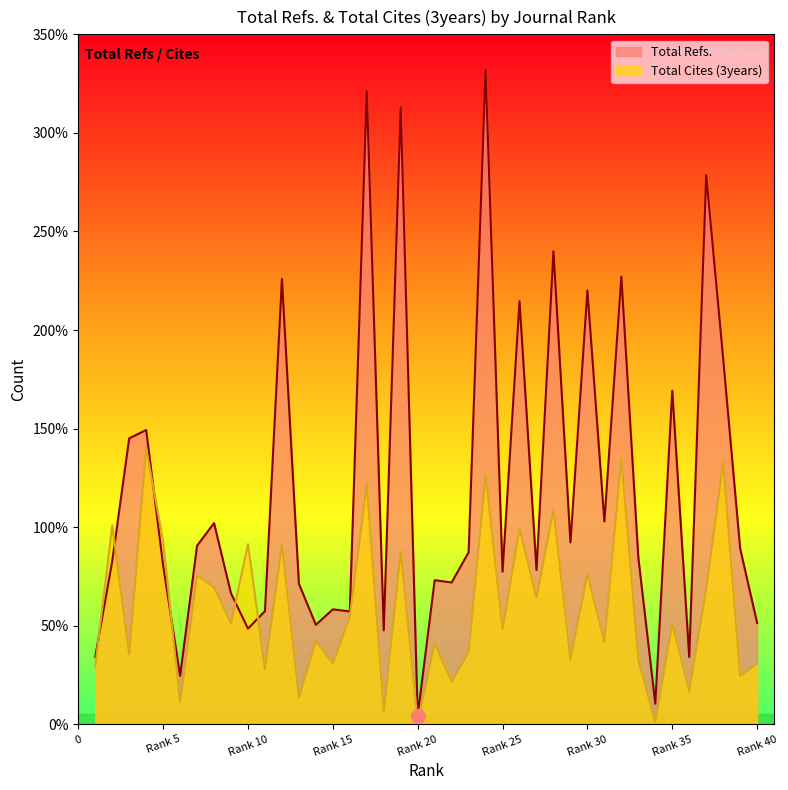

What is the value of the Total Refs. point at the 26th from the left?

21466